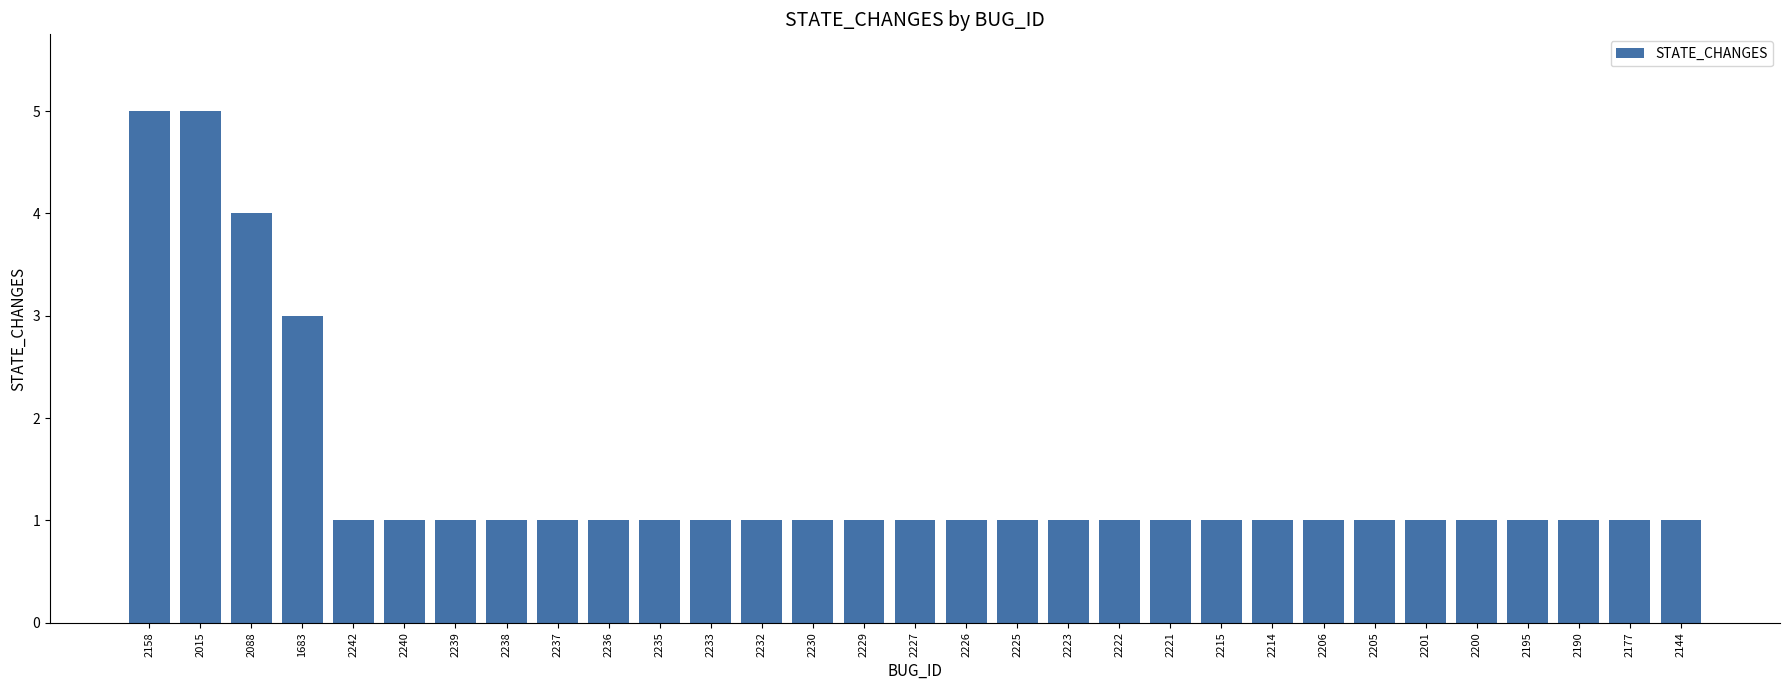

The value at 2158 is 5. True or false?

True